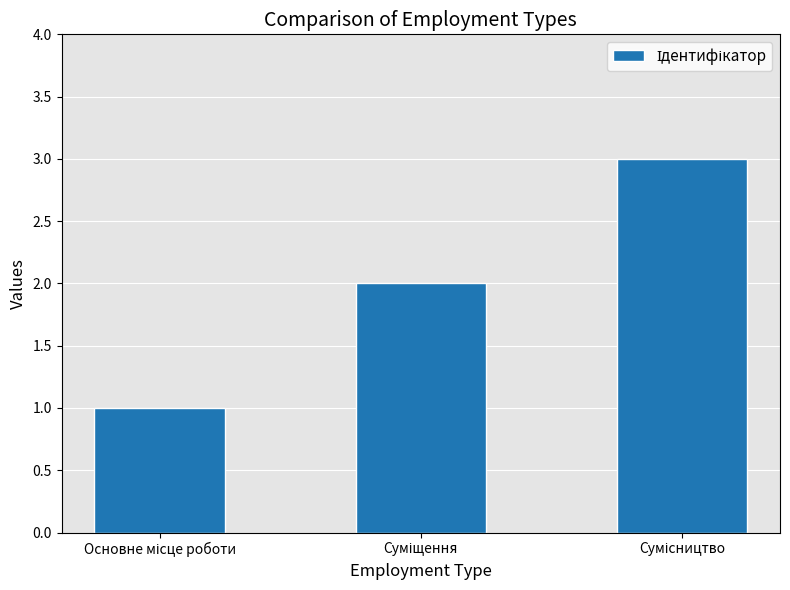

What is the sum of all values?

6